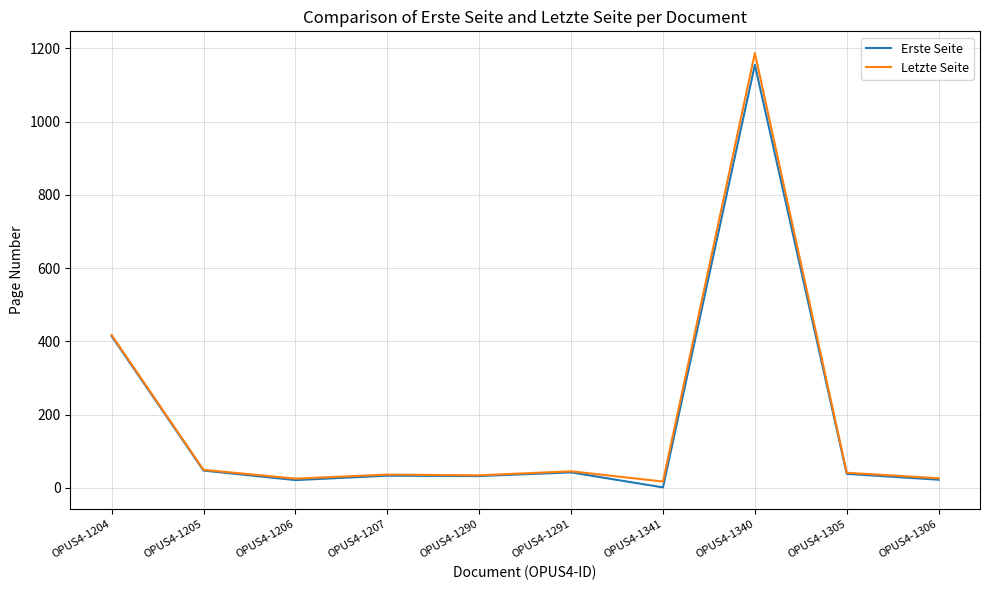

What is the sum of all Letzte Seite values?

1877